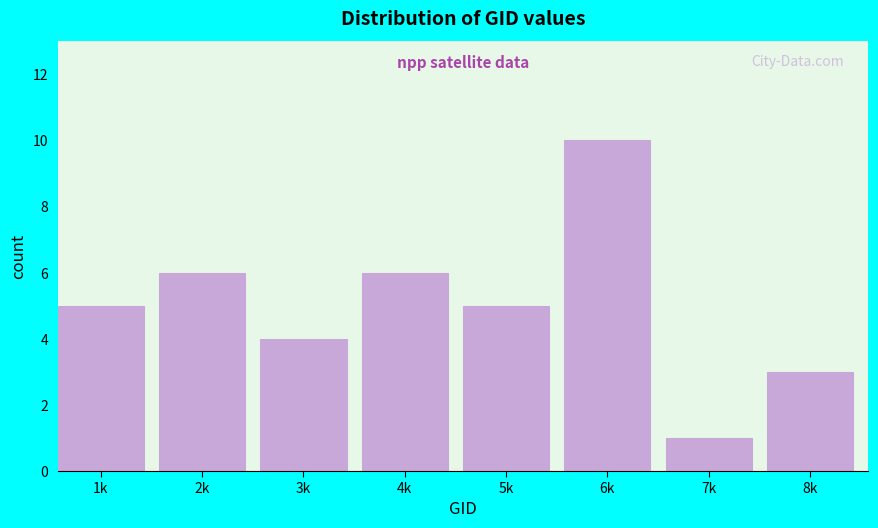

Reading left to right, transcribe all the data shown in this chart.

5	6	4	6	5	10	1	3